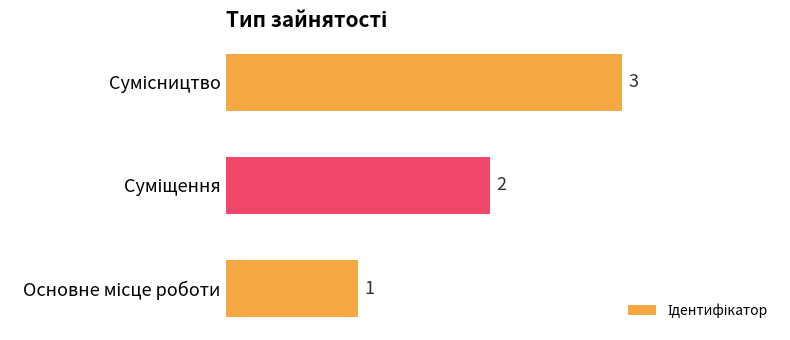

What is the maximum value shown in the chart?

3